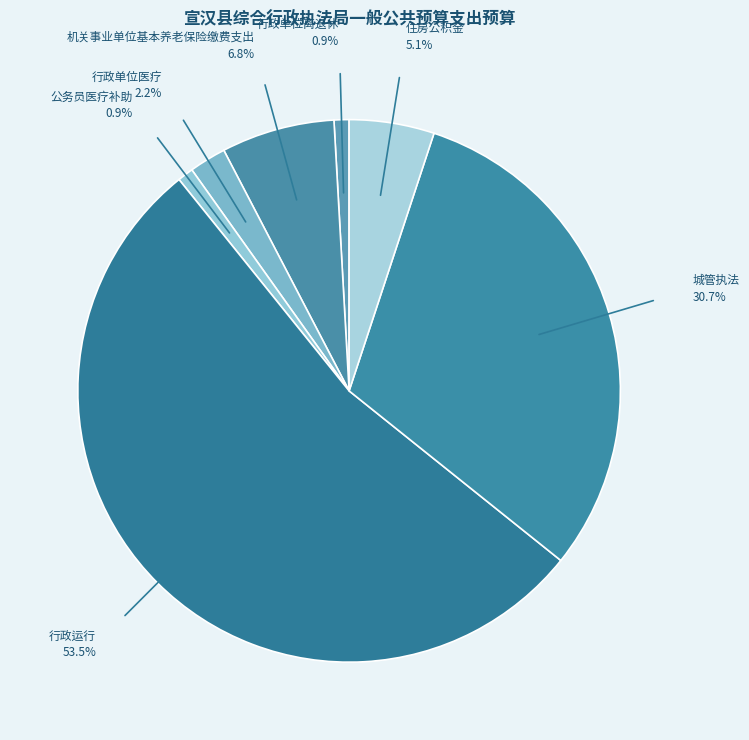

Which category has the biggest portion of the pie?

行政运行